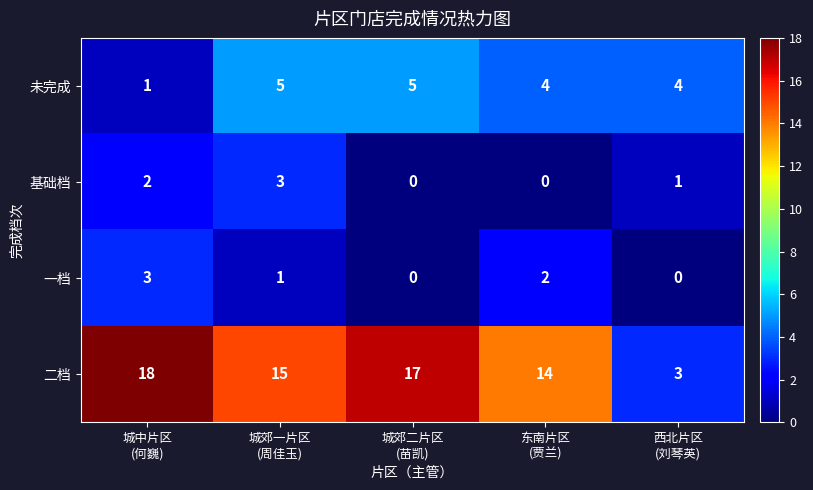

What is the highest value of the 基础档 series?

3